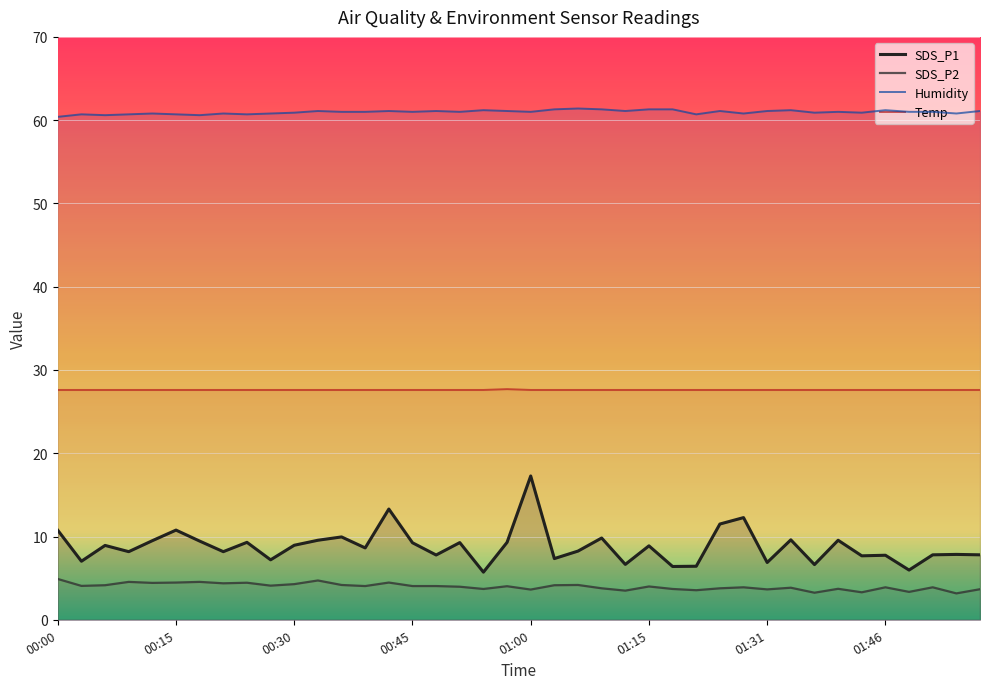

What is the label of the 20th point from the left?

00:57